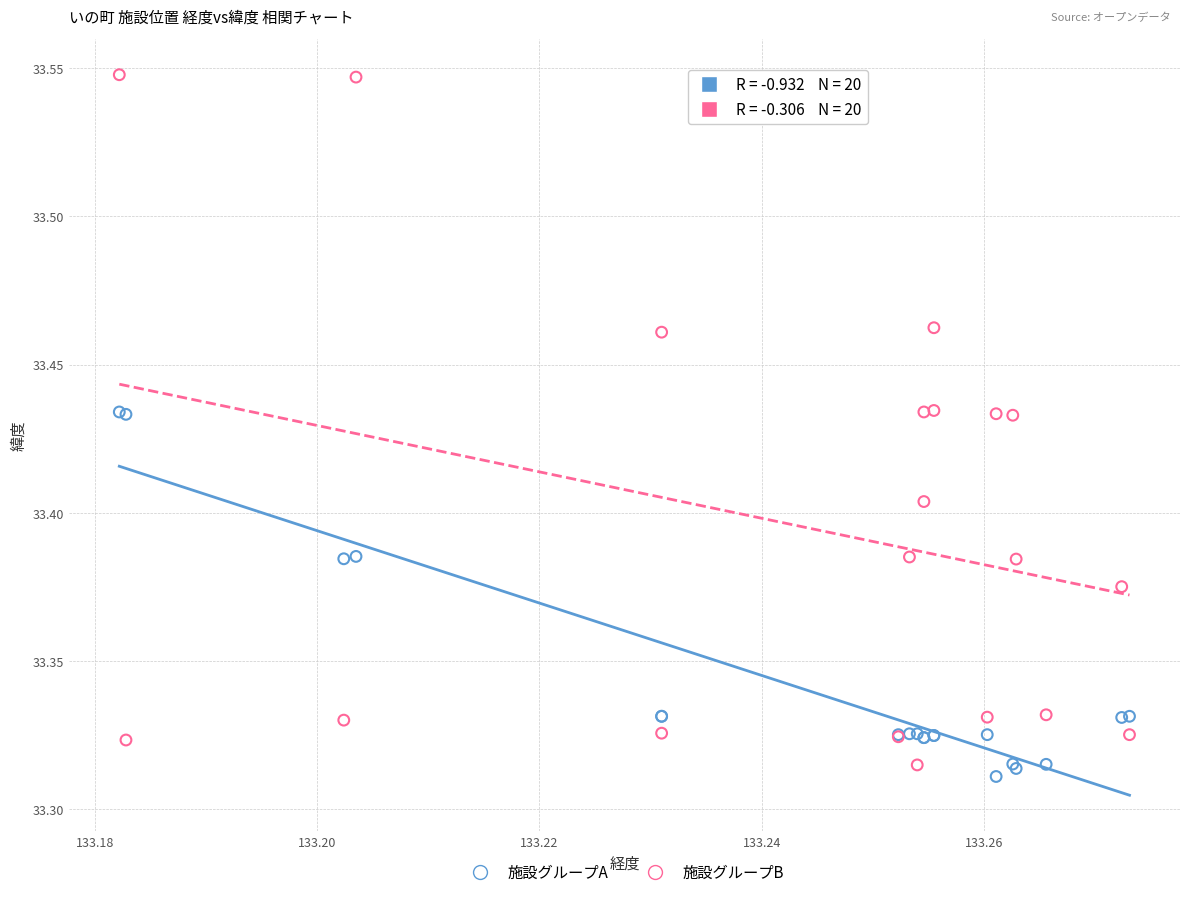

Which series has the widest spread of Y values?

施設グループB